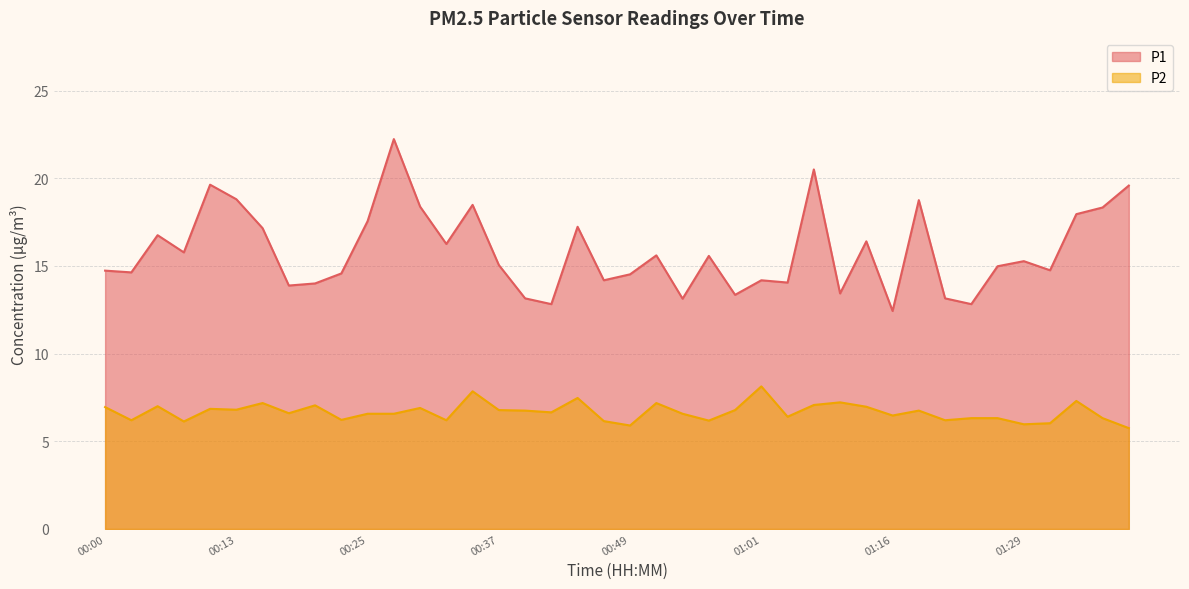

True or false: P2 and P1 intersect in this chart.

False